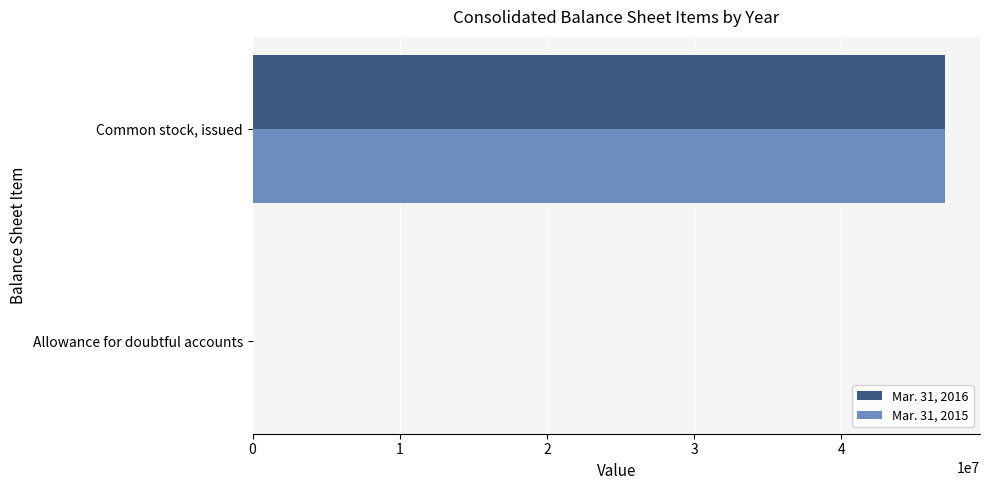

Which series has the largest range (max minus min)?

Mar. 31, 2016